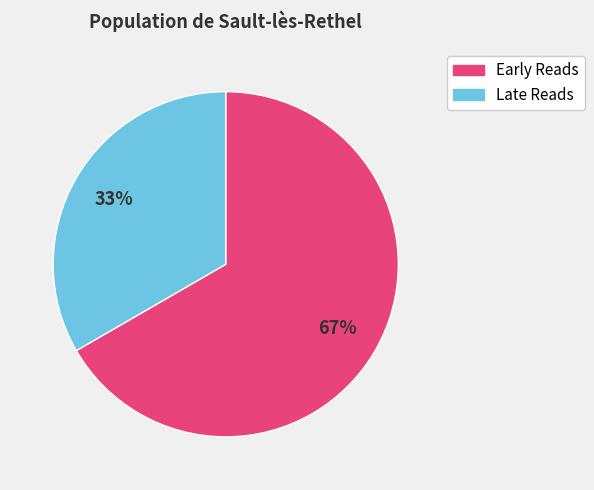

To the nearest percent, what is the average slice percentage?

50%